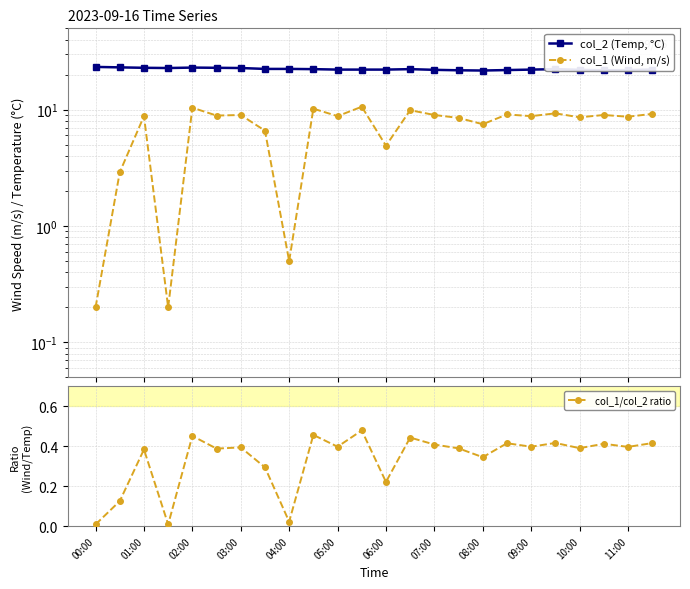

Does the chart display data point markers on the line(s)?

Yes